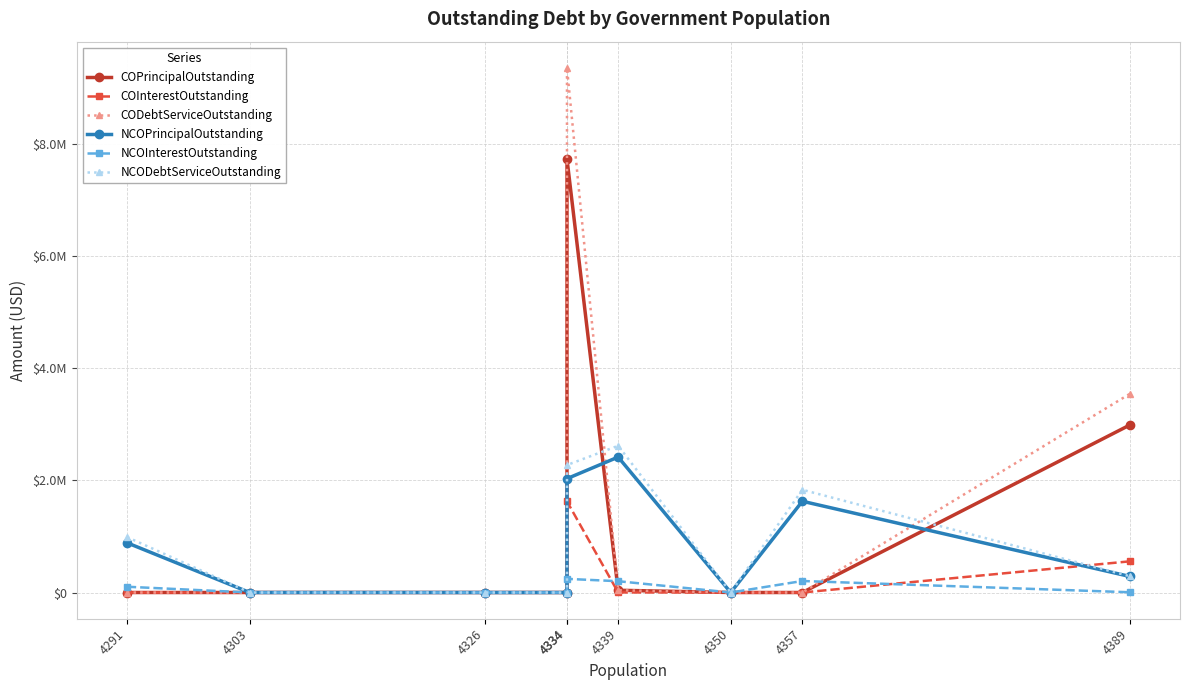

True or false: COPrincipalOutstanding has a value of 2987000.0 at 4389.

True